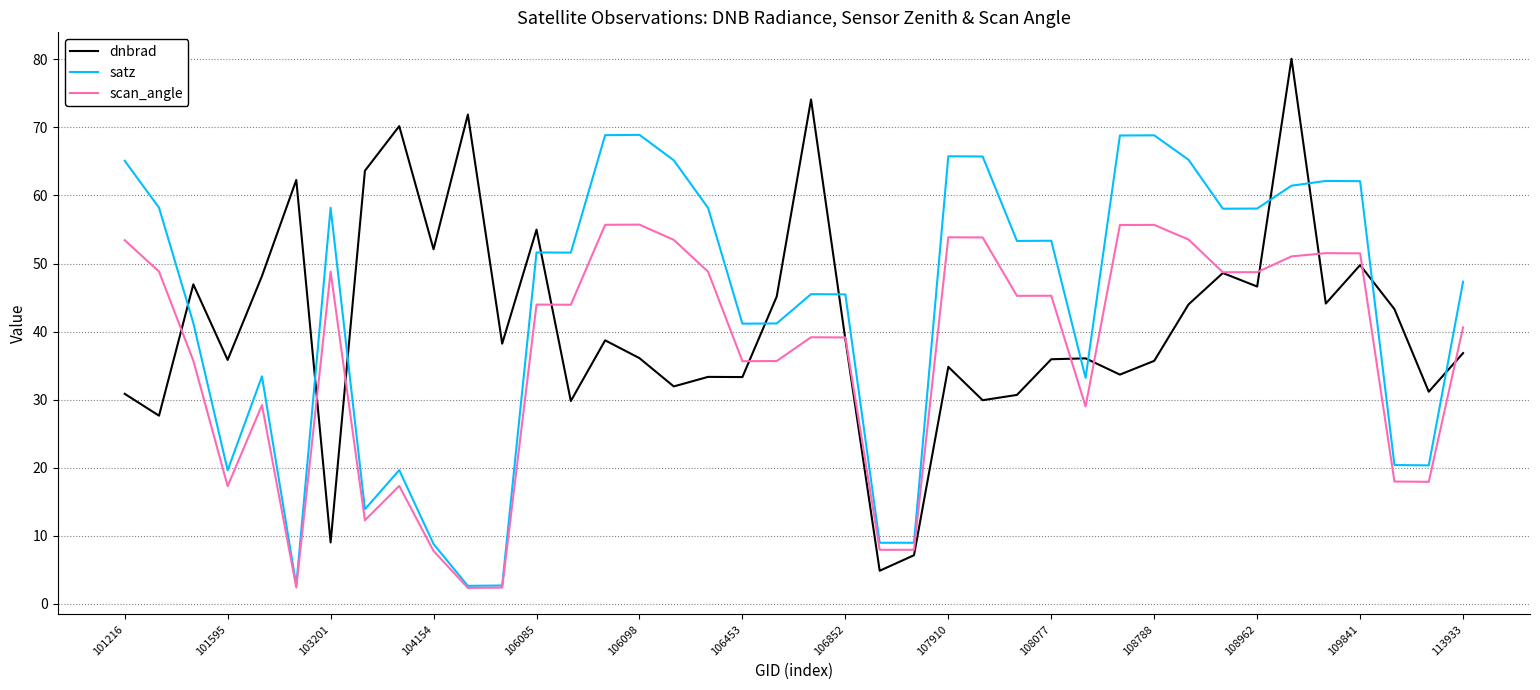

Which series ends up on top after the final intersection of dnbrad and satz?

satz